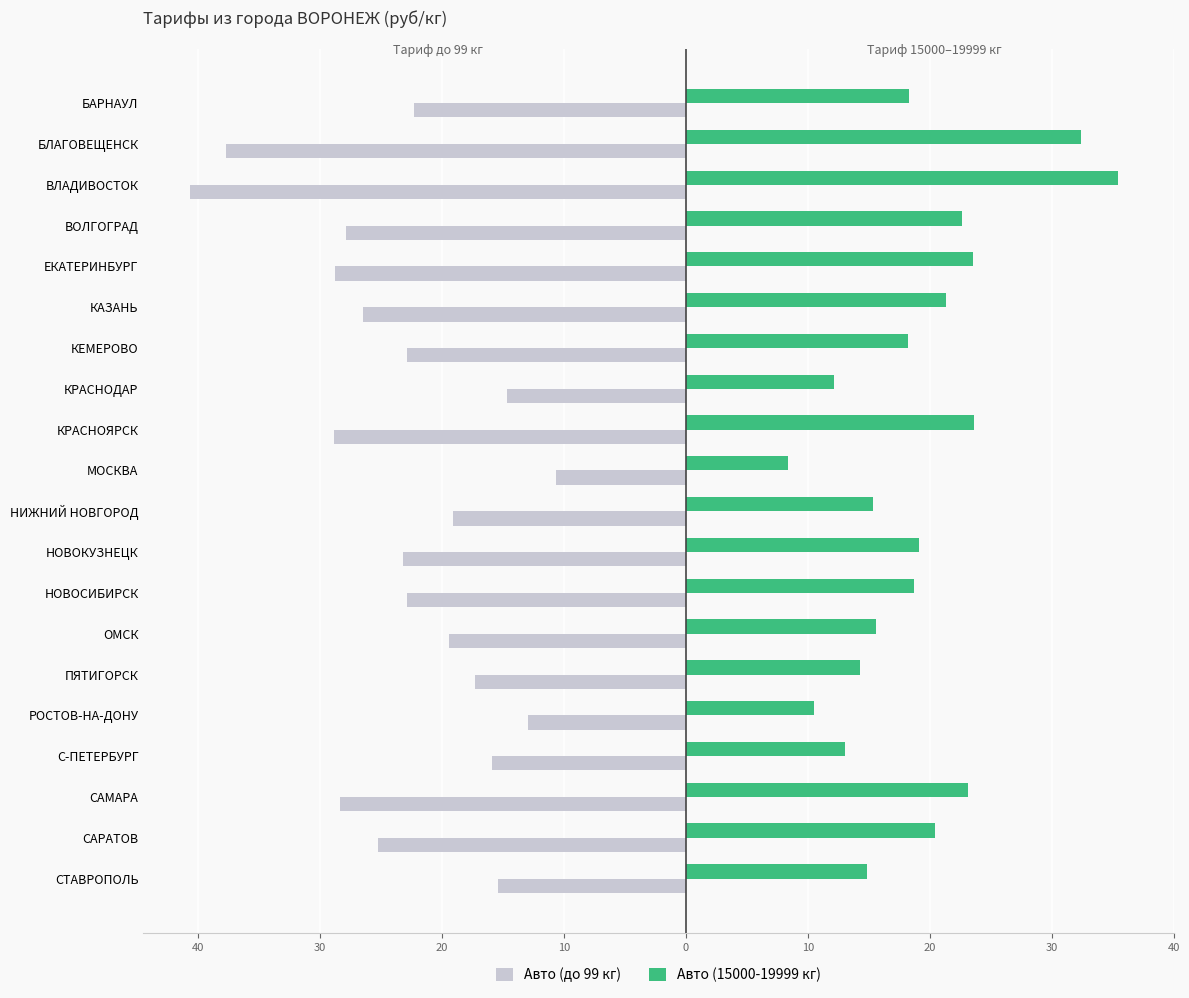

What is the sum of all Авто (до 99 кг) values?

-461.0